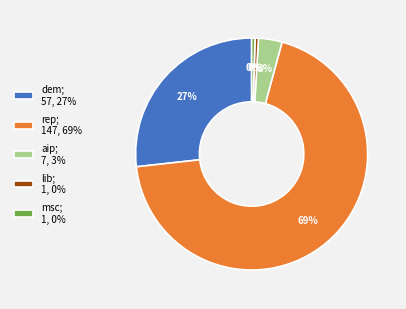

To the nearest percent, what percentage of the pie is aip; 7, 3%?

3%